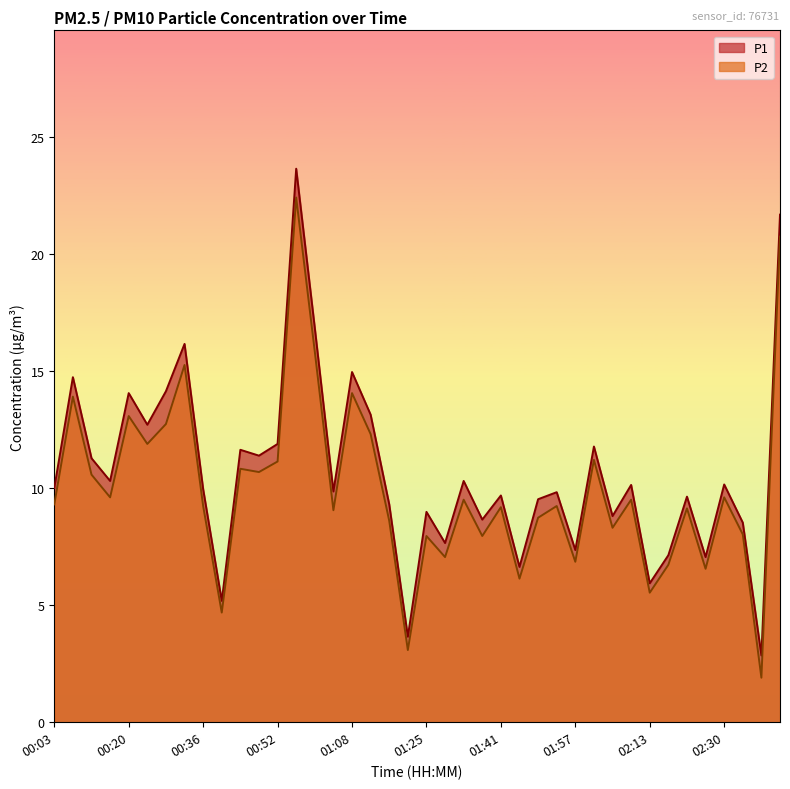

True or false: P1 and P2 cross at least once.

False